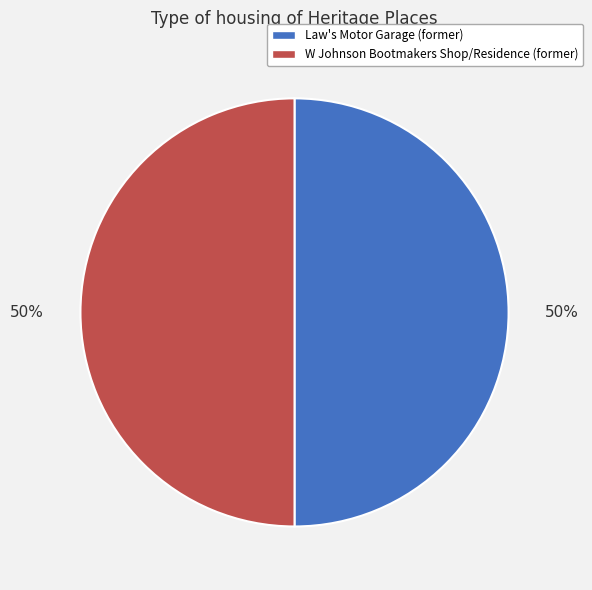

Combined, do Law's Motor Garage (former) and W Johnson Bootmakers Shop/Residence (former) account for over 50%?

Yes